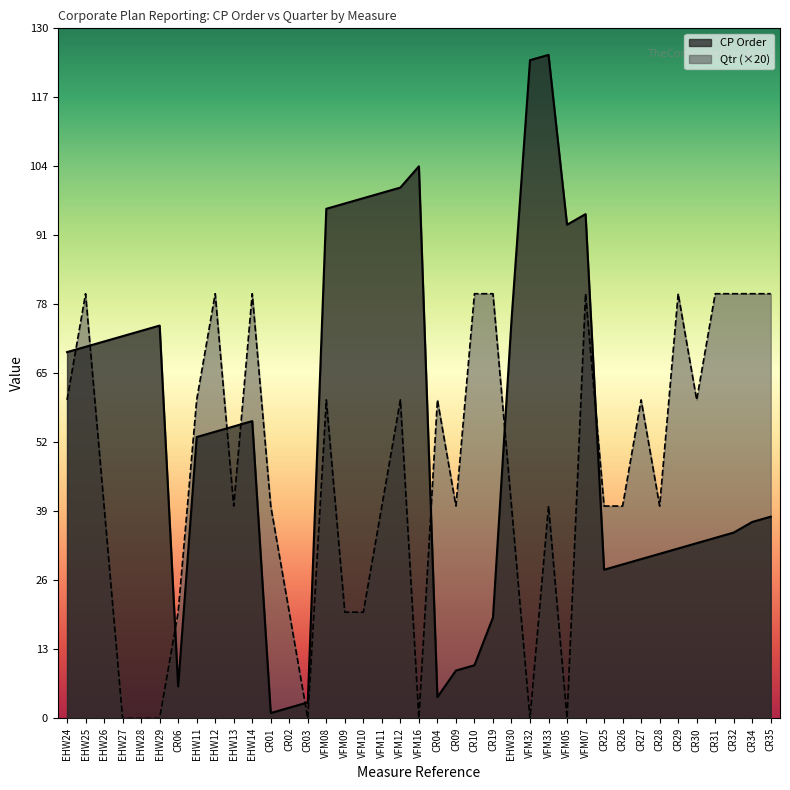

Which category has the highest value across all series?

VFM33